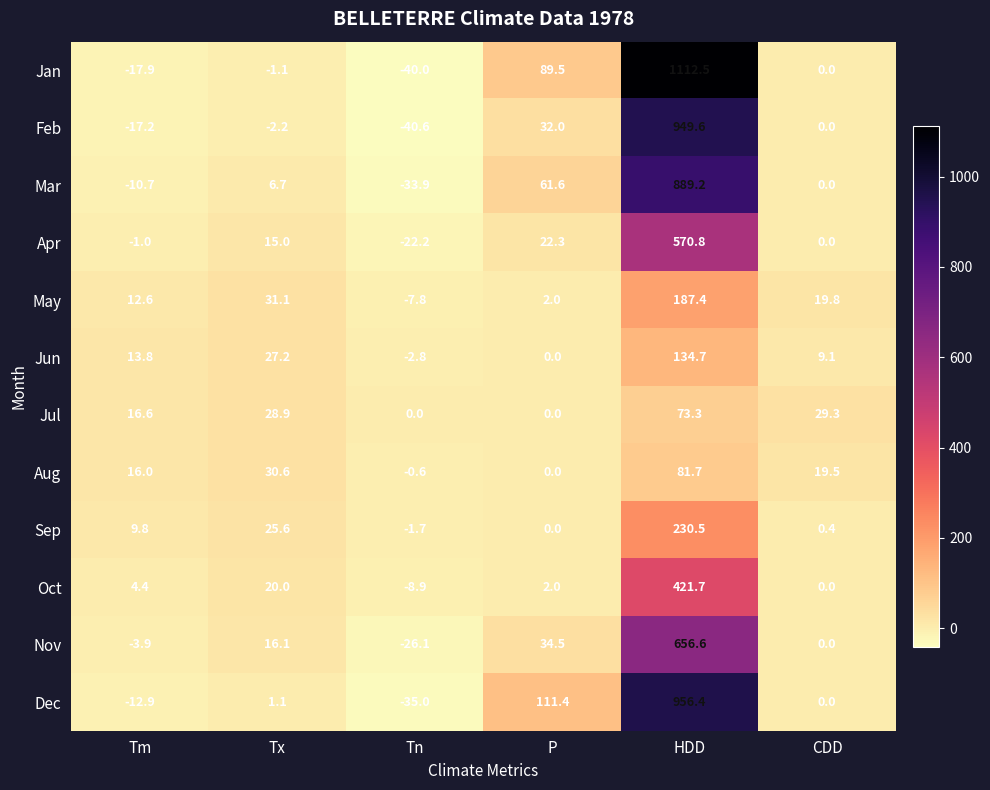

What is the minimum value for Dec?

-35.0